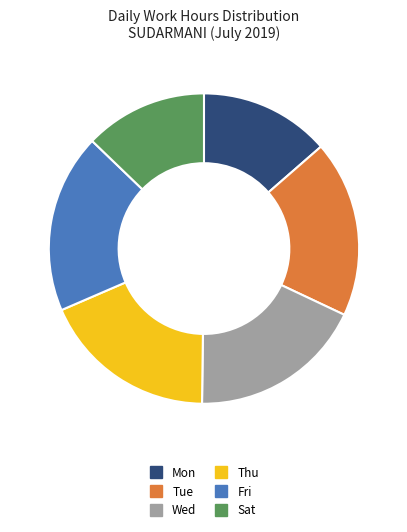

Is there a majority slice in this chart?

No